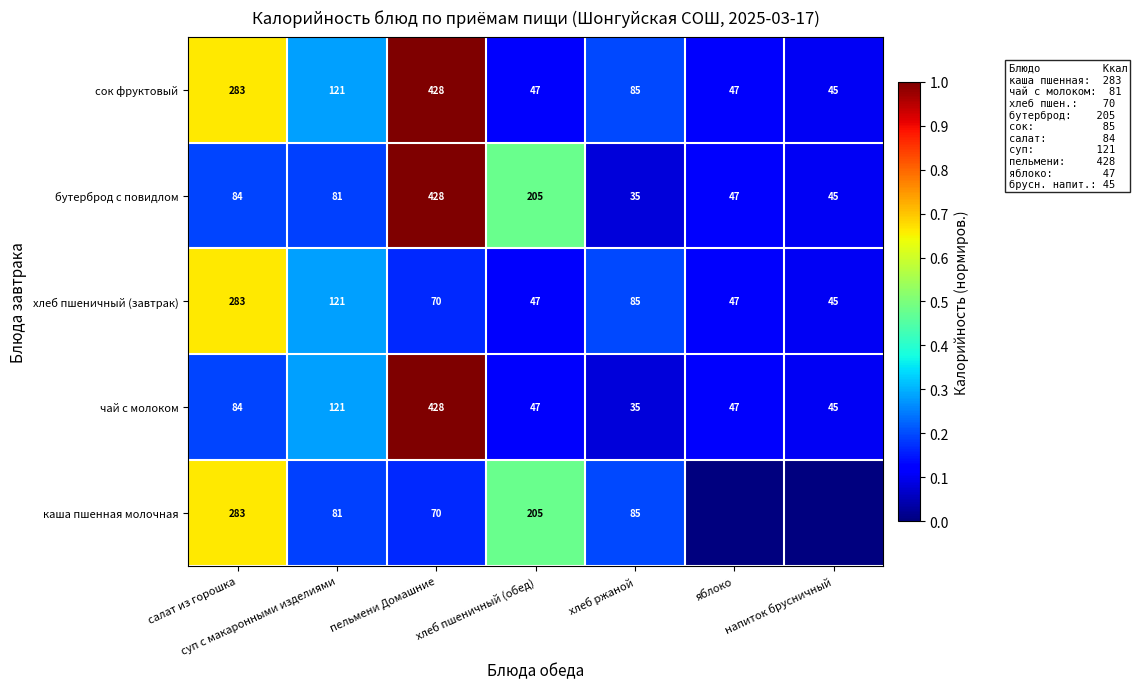

Between хлеб ржаной and напиток брусничный, which is larger?

хлеб ржаной